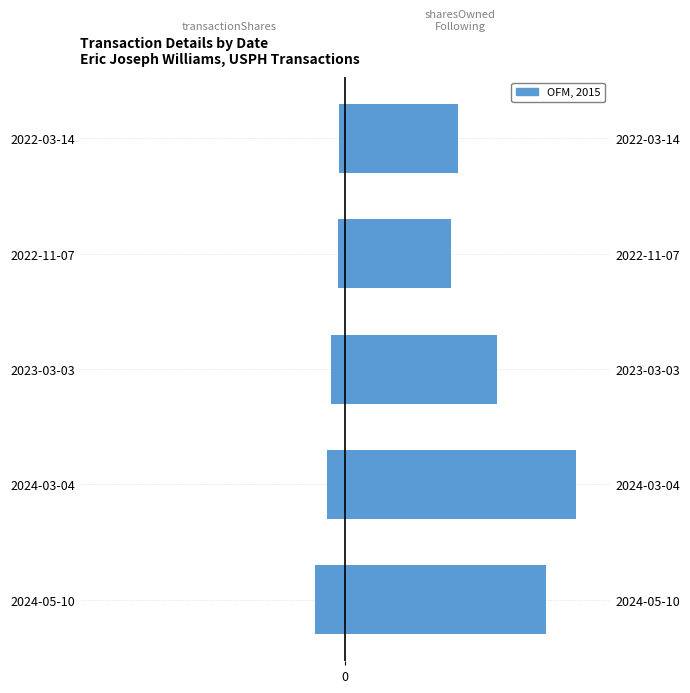

Between 2024-03-04 and 2022-11-07, which series saw the biggest shift?

sharesOwnedFollowingTransaction